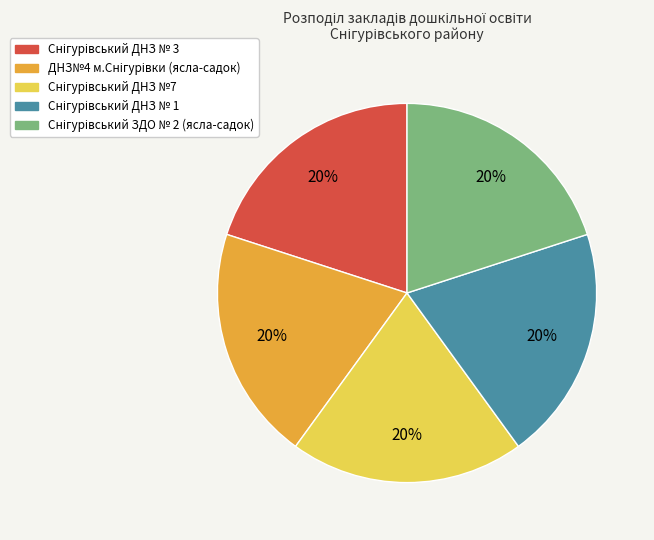

Is there a majority slice in this chart?

No